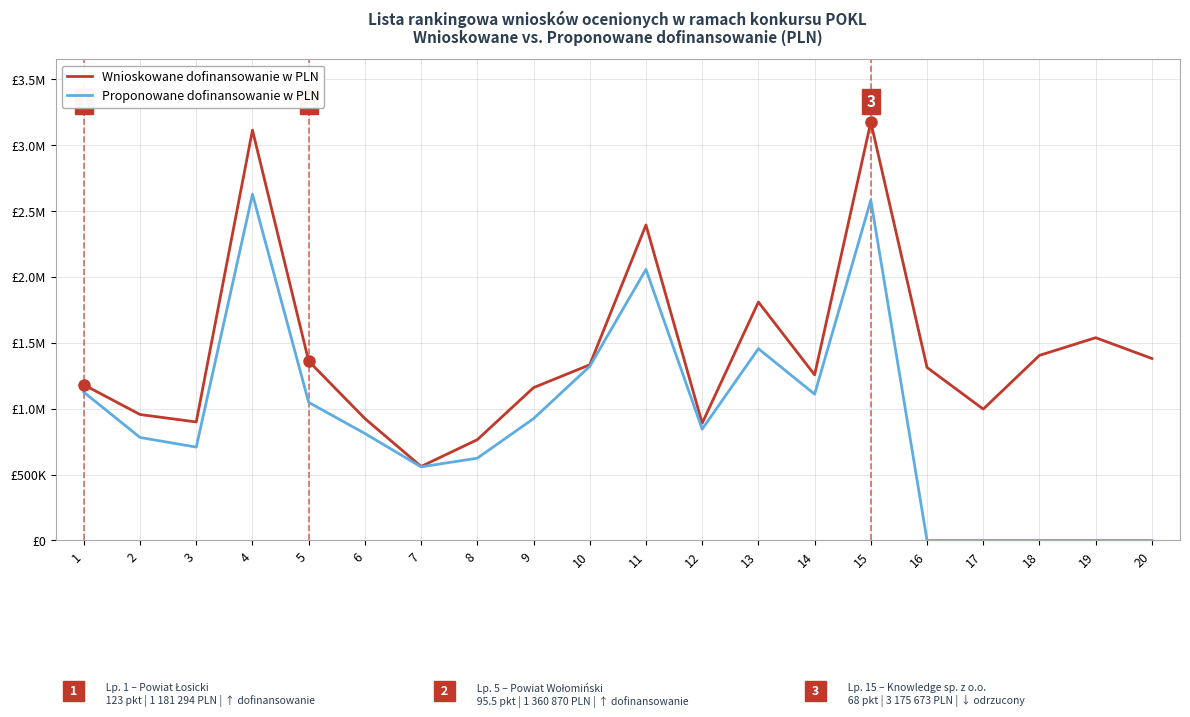

List the series in order of their overall mean, lowest first.

Proponowane dofinansowanie w PLN, Wnioskowane dofinansowanie w PLN